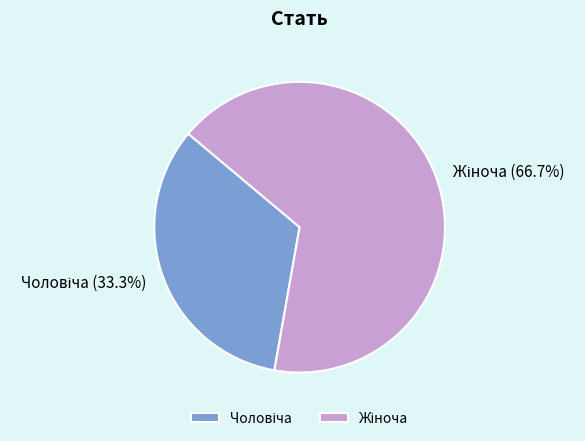

Does any single category account for the majority?

Yes